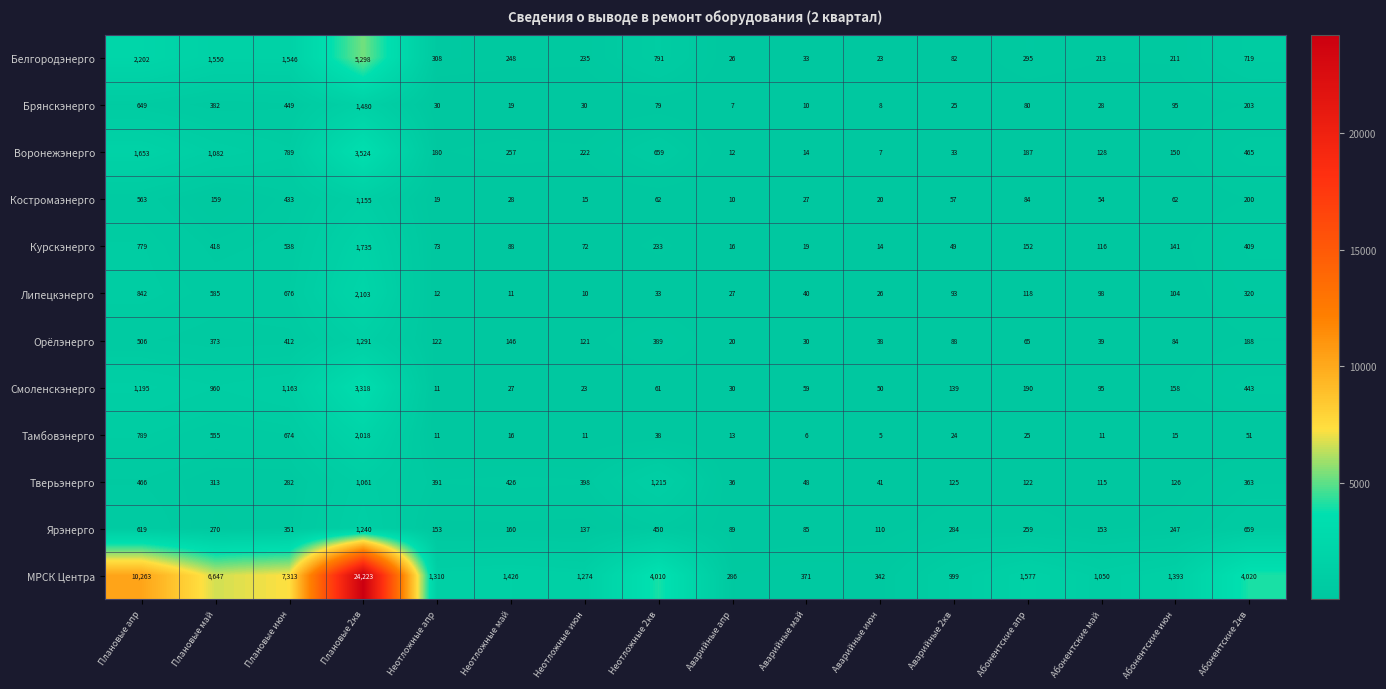

What is the total value across all series at Абонентские июн?

2786